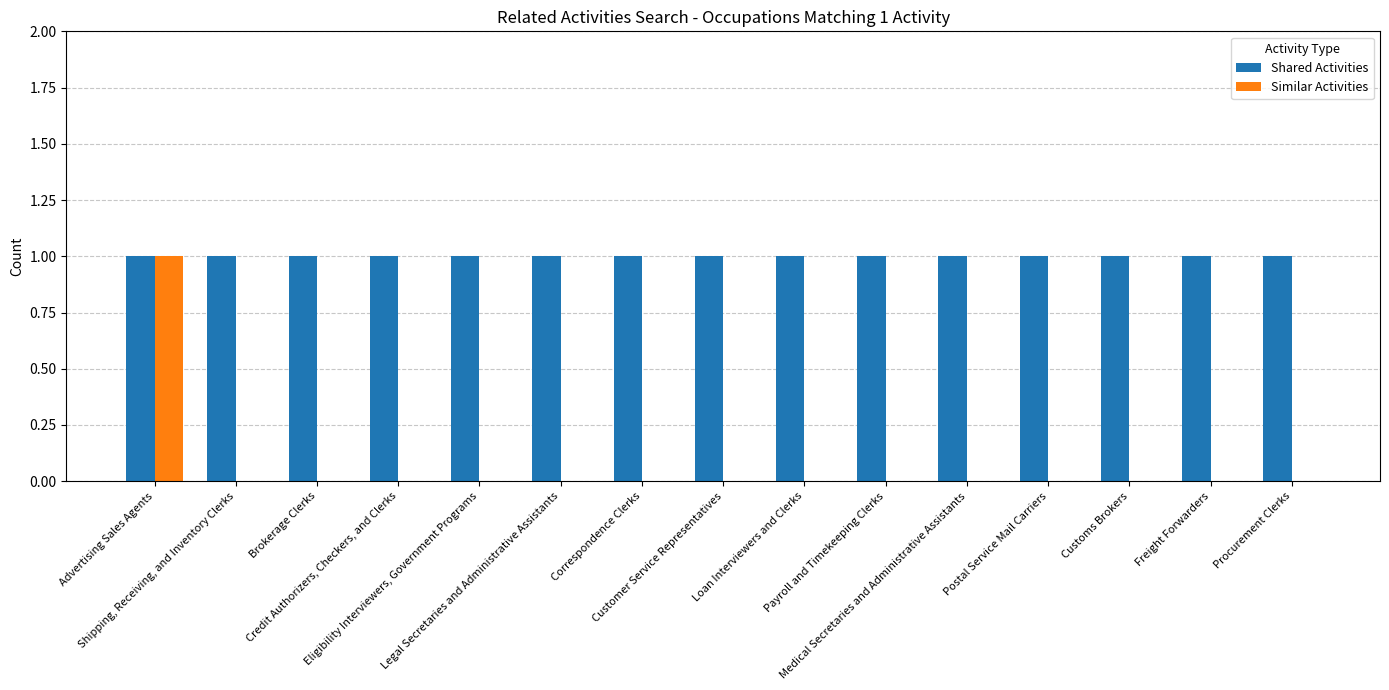

Reading right to left, transcribe all the data shown in this chart.

Shared Activities: Procurement Clerks=1	Freight Forwarders=1	Customs Brokers=1	Postal Service Mail Carriers=1	Medical Secretaries and Administrative Assistants=1	Payroll and Timekeeping Clerks=1	Loan Interviewers and Clerks=1	Customer Service Representatives=1	Correspondence Clerks=1	Legal Secretaries and Administrative Assistants=1	Eligibility Interviewers, Government Programs=1	Credit Authorizers, Checkers, and Clerks=1	Brokerage Clerks=1	Shipping, Receiving, and Inventory Clerks=1	Advertising Sales Agents=1
Similar Activities: Procurement Clerks=0	Freight Forwarders=0	Customs Brokers=0	Postal Service Mail Carriers=0	Medical Secretaries and Administrative Assistants=0	Payroll and Timekeeping Clerks=0	Loan Interviewers and Clerks=0	Customer Service Representatives=0	Correspondence Clerks=0	Legal Secretaries and Administrative Assistants=0	Eligibility Interviewers, Government Programs=0	Credit Authorizers, Checkers, and Clerks=0	Brokerage Clerks=0	Shipping, Receiving, and Inventory Clerks=0	Advertising Sales Agents=1